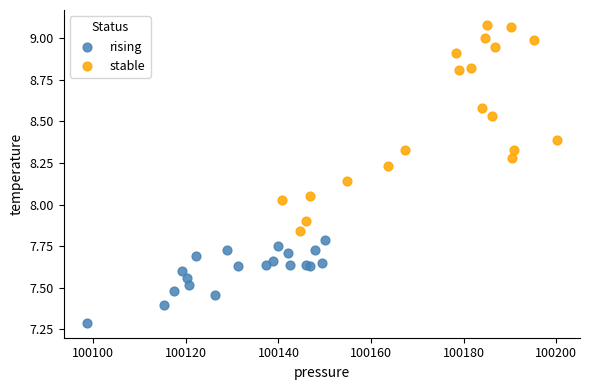

Which series has the widest spread of Y values?

stable